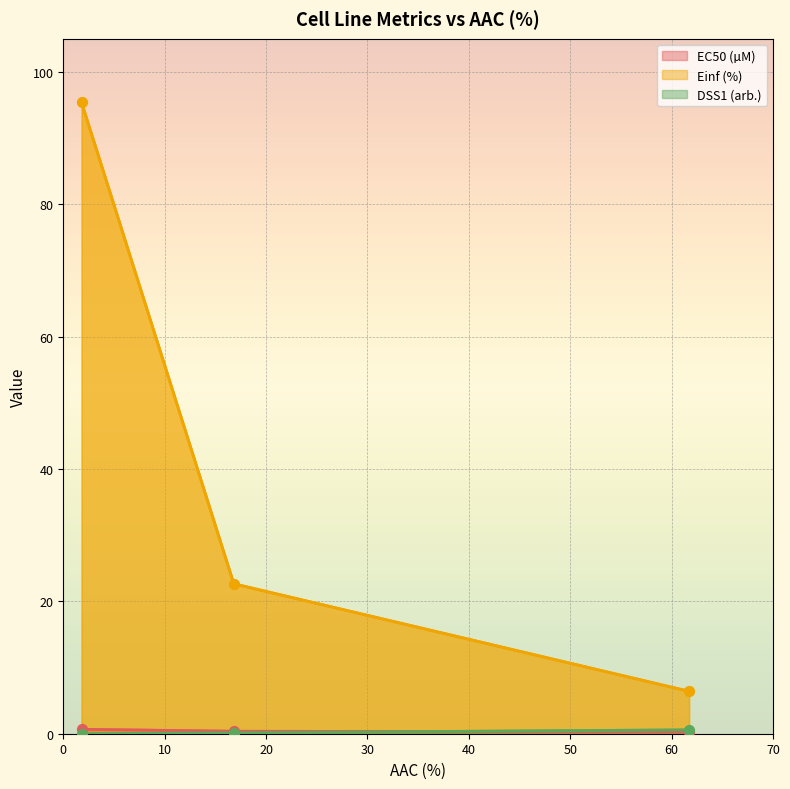

What are all the series names shown in the legend?

EC50 (µM), Einf (%), DSS1 (arb.)